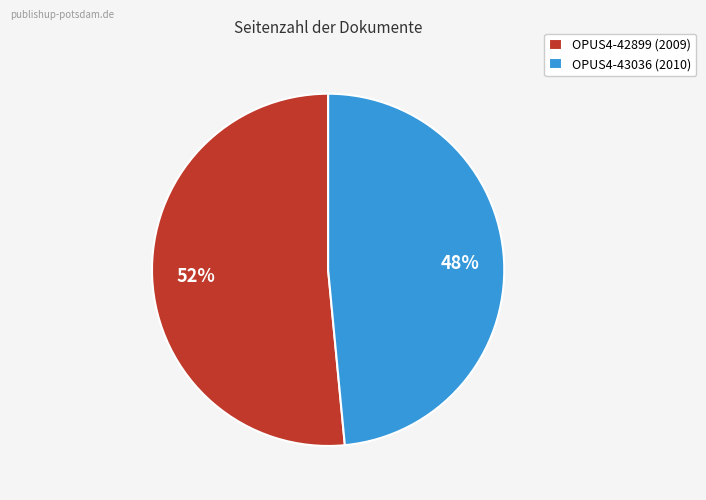

Which category has the smallest portion of the pie?

OPUS4-43036 (2010)